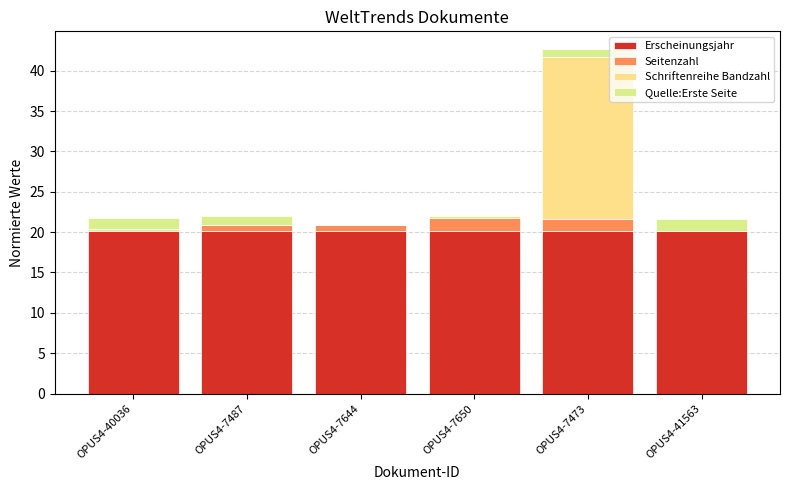

What is the label of the 5th bar from the left?

OPUS4-7473